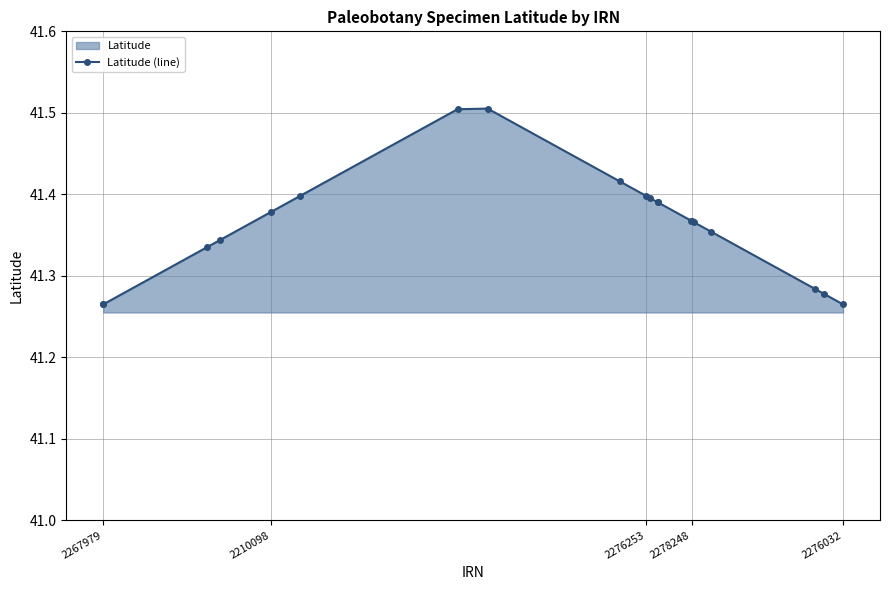

True or false: there are more than 0 points higher than both neighbors.

True